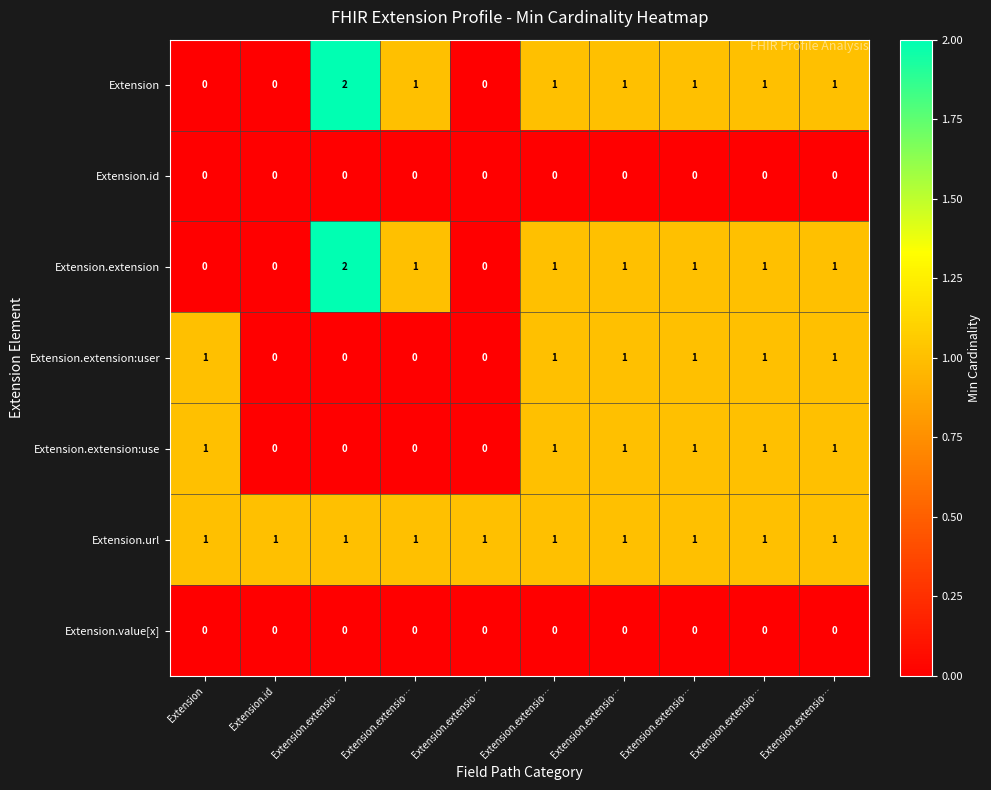

Reading right to left, transcribe all the data shown in this chart.

Extension: Extension.extensio…=1	Extension.extensio…=1	Extension.extensio…=1	Extension.extensio…=1	Extension.extensio…=1	Extension.extensio…=0	Extension.extensio…=1	Extension.extensio…=2	Extension.id=0	Extension=0
Extension.id: Extension.extensio…=0	Extension.extensio…=0	Extension.extensio…=0	Extension.extensio…=0	Extension.extensio…=0	Extension.extensio…=0	Extension.extensio…=0	Extension.extensio…=0	Extension.id=0	Extension=0
Extension.extension: Extension.extensio…=1	Extension.extensio…=1	Extension.extensio…=1	Extension.extensio…=1	Extension.extensio…=1	Extension.extensio…=0	Extension.extensio…=1	Extension.extensio…=2	Extension.id=0	Extension=0
Extension.extension:user: Extension.extensio…=1	Extension.extensio…=1	Extension.extensio…=1	Extension.extensio…=1	Extension.extensio…=1	Extension.extensio…=0	Extension.extensio…=0	Extension.extensio…=0	Extension.id=0	Extension=1
Extension.extension:use: Extension.extensio…=1	Extension.extensio…=1	Extension.extensio…=1	Extension.extensio…=1	Extension.extensio…=1	Extension.extensio…=0	Extension.extensio…=0	Extension.extensio…=0	Extension.id=0	Extension=1
Extension.url: Extension.extensio…=1	Extension.extensio…=1	Extension.extensio…=1	Extension.extensio…=1	Extension.extensio…=1	Extension.extensio…=1	Extension.extensio…=1	Extension.extensio…=1	Extension.id=1	Extension=1
Extension.value[x]: Extension.extensio…=0	Extension.extensio…=0	Extension.extensio…=0	Extension.extensio…=0	Extension.extensio…=0	Extension.extensio…=0	Extension.extensio…=0	Extension.extensio…=0	Extension.id=0	Extension=0